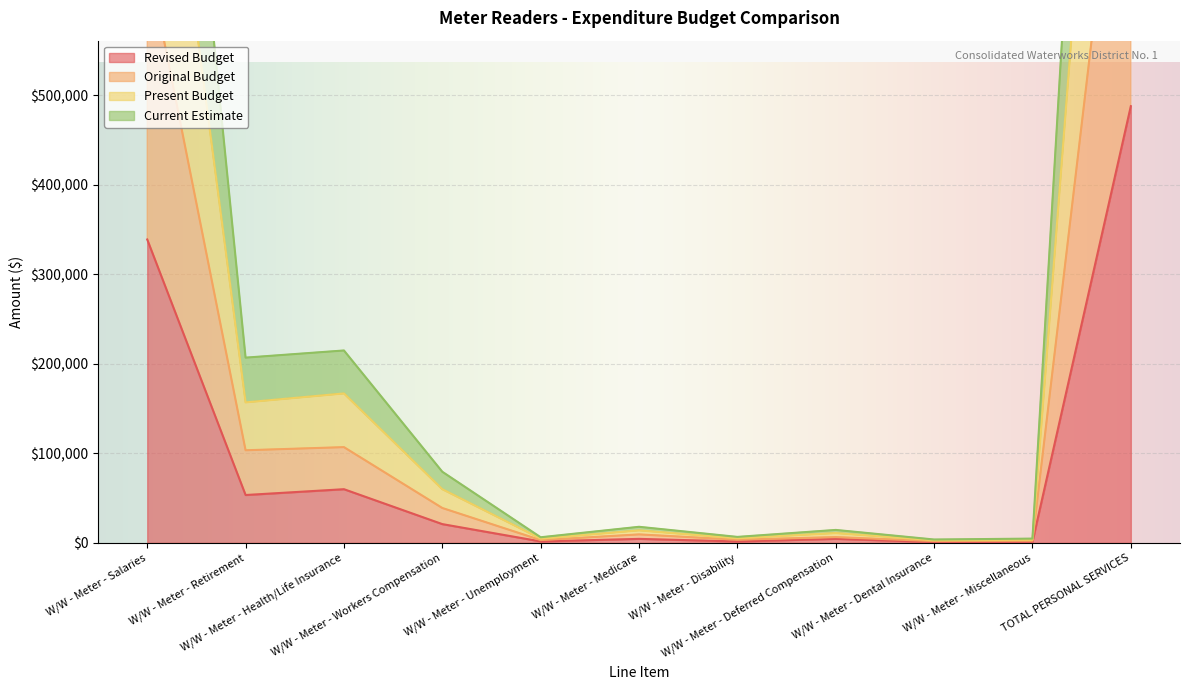

Which series changed the most between W/W - Meter - Salaries and W/W - Meter - Disability?

Current Estimate